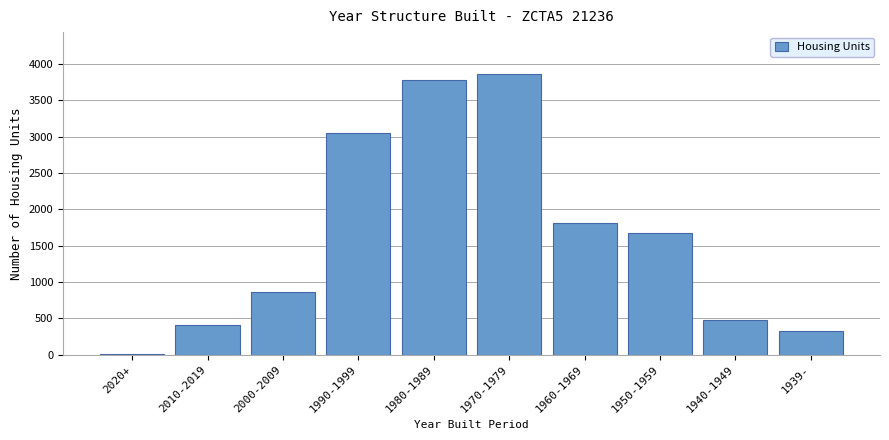

Reading left to right, list all the values displayed in this chart.

2020+=13	2010-2019=403	2000-2009=859	1990-1999=3057	1980-1989=3777	1970-1979=3860	1960-1969=1818	1950-1959=1678	1940-1949=481	1939-=321